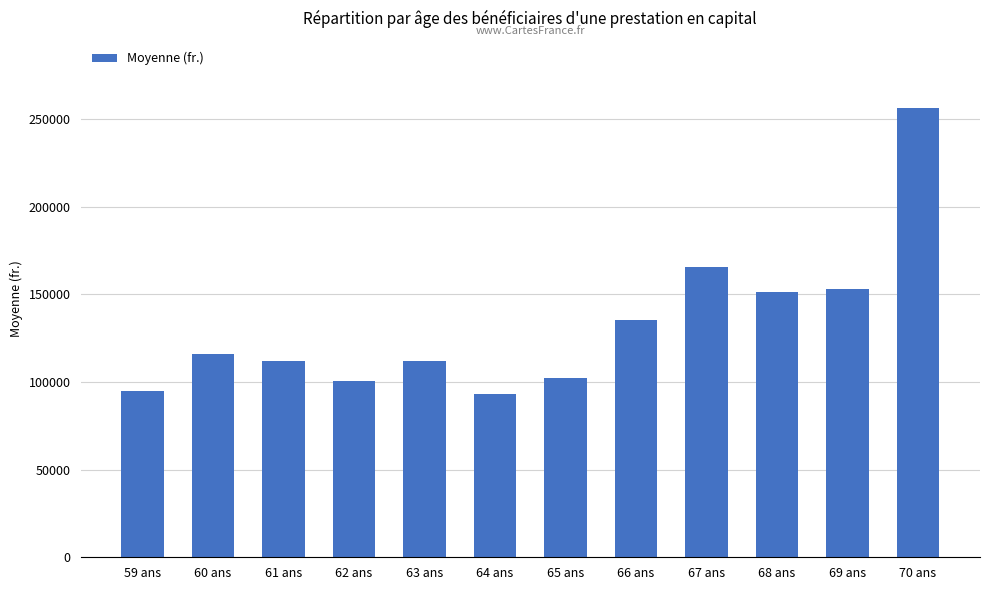

The value at 65 ans is 24810.7. True or false?

False